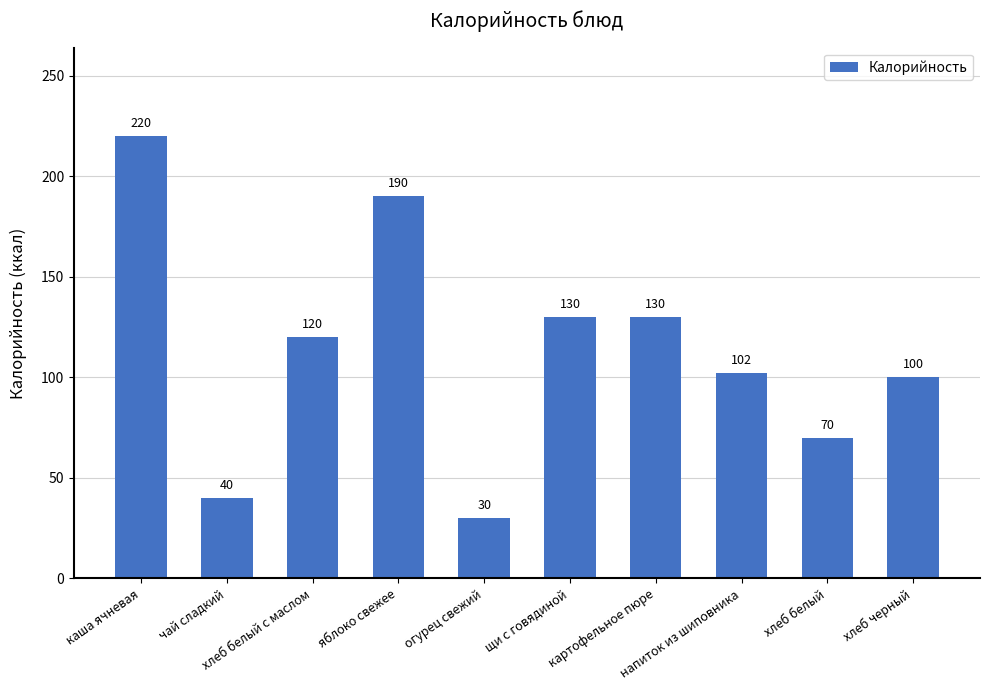

How many distinct data groups are displayed?

1